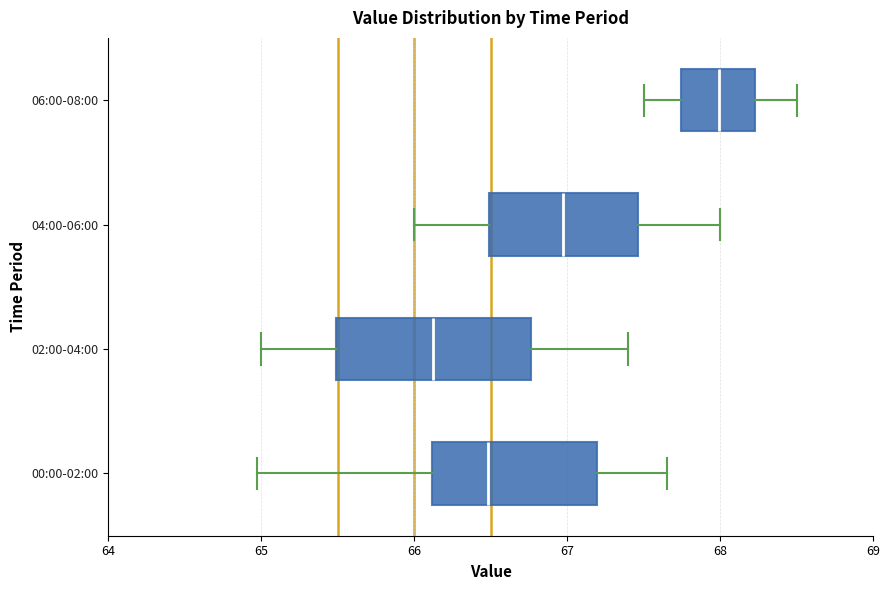

Which box has the furthest to the left median line?

02:00-04:00